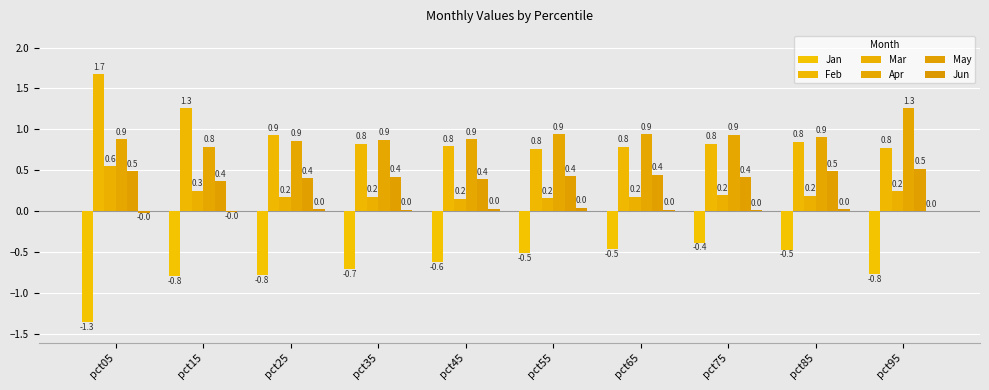

How many series are shown in this chart?

6